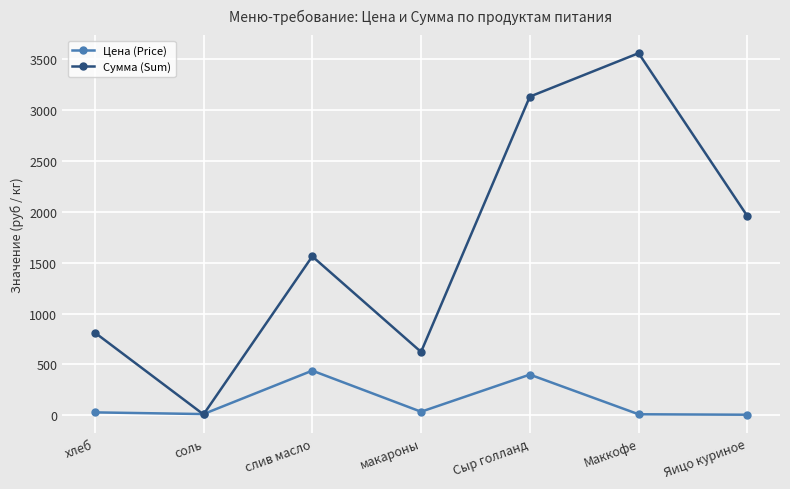

Which series has the largest range (max minus min)?

Сумма (Sum)